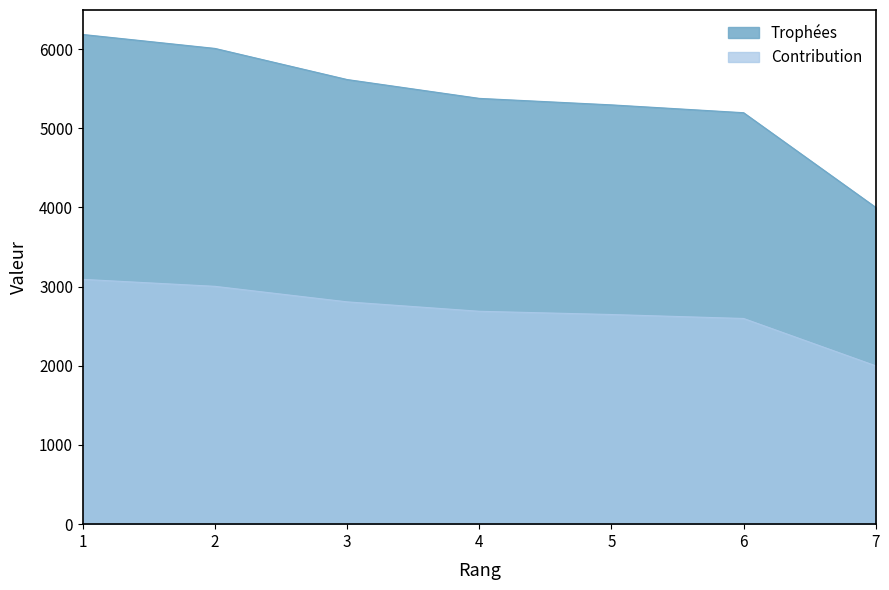

Which series has the widest spread of values?

Trophées